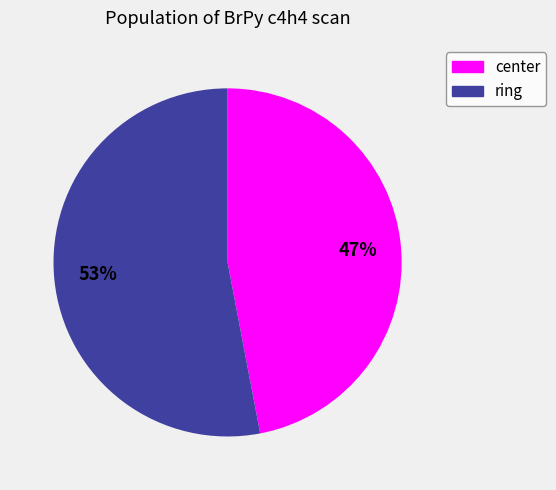

What percentage is the ring slice, to the nearest percent?

53%